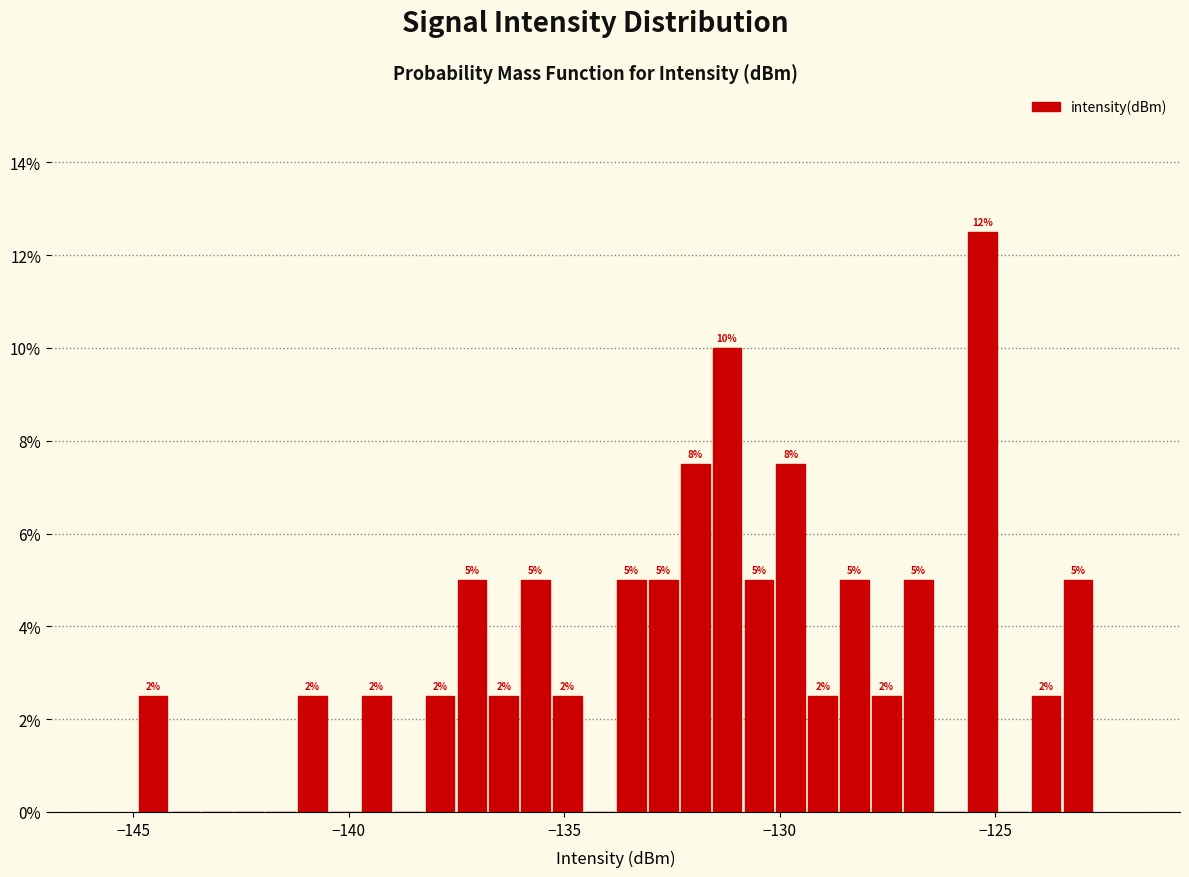

Around what value on the x-axis is the tallest bar? Give the approximate position of its centre, as read against the axis.

-125.5